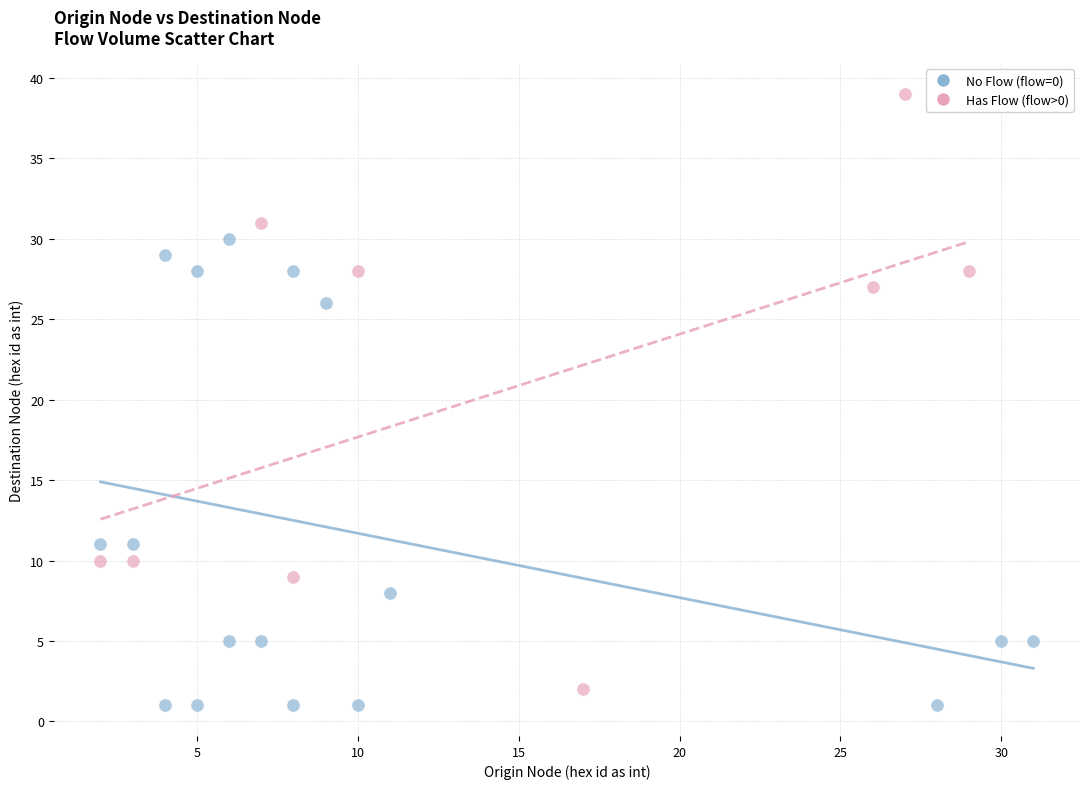

Which series reaches the maximum Y coordinate?

Has Flow (flow>0)